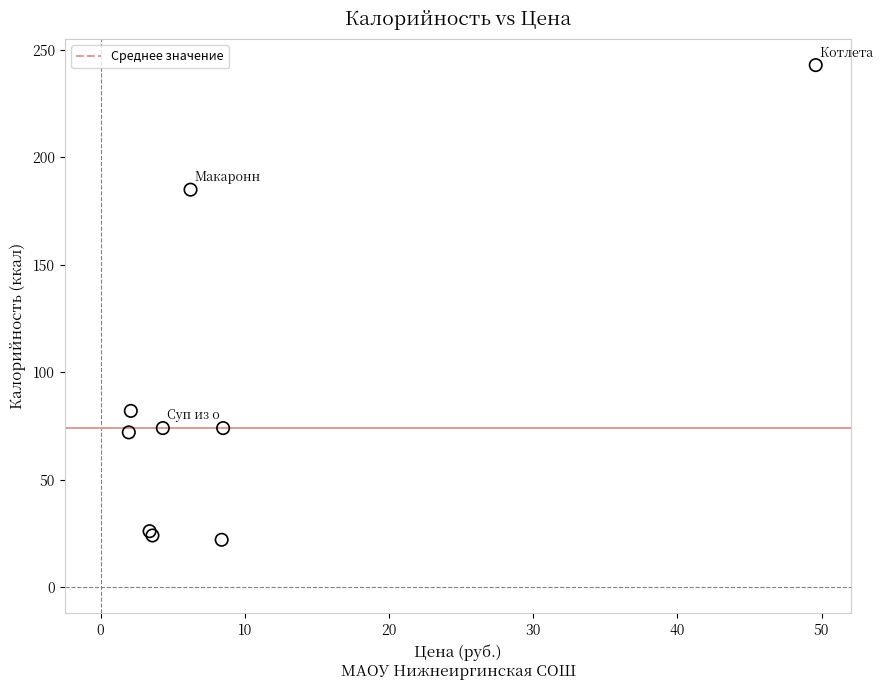

What Y value in the scatter plot is closest to 132?

82